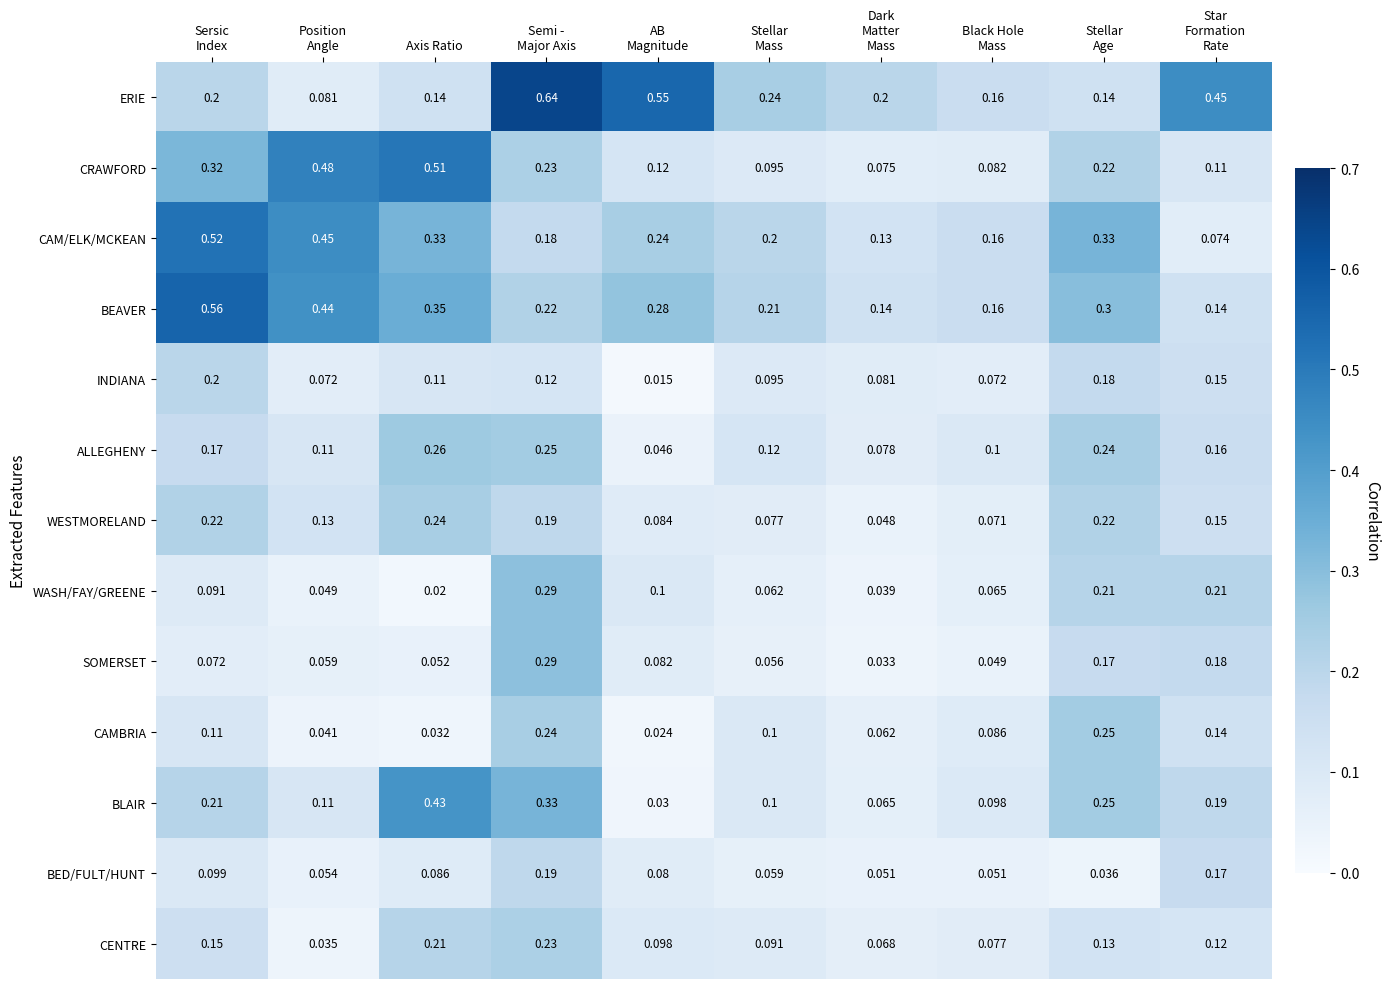

What is the total value across all series at Stellar
Age?

2.7